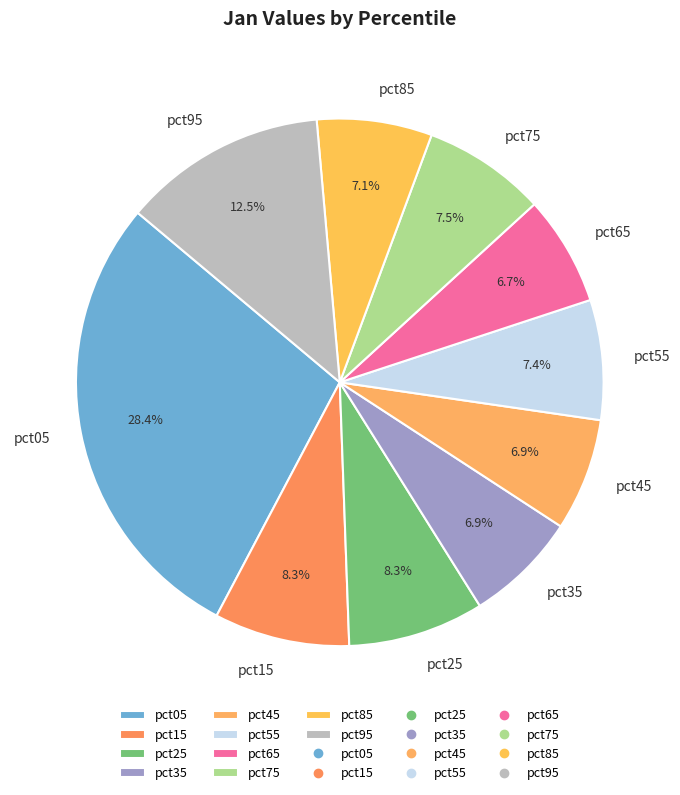

True or false: pct55 accounts for 7% of the total.

True